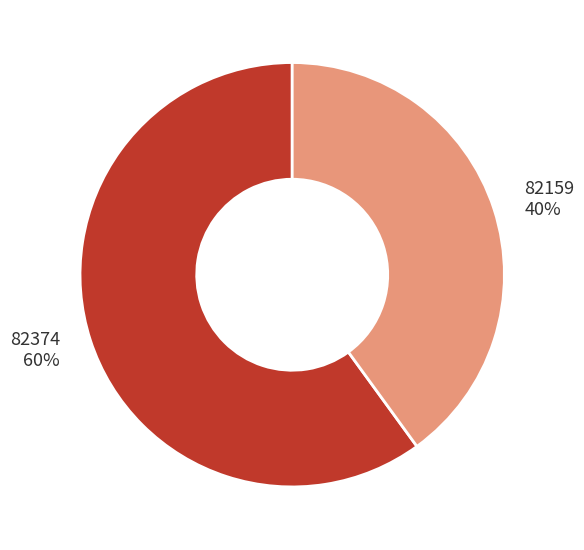

Is the sum of 82374 and 82159 greater than half?

Yes